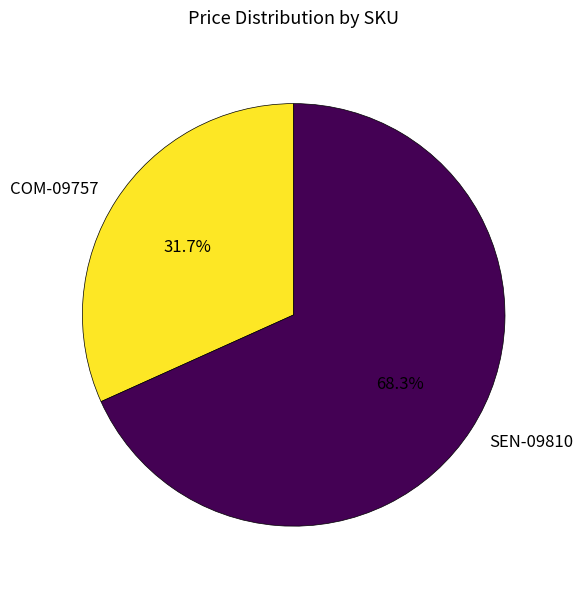

What is the largest slice in the pie chart?

SEN-09810